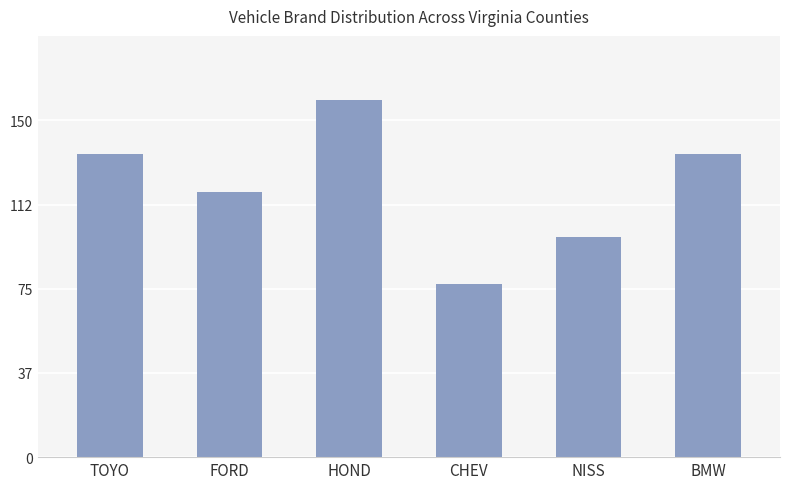

What is the minimum value shown in the chart?

77